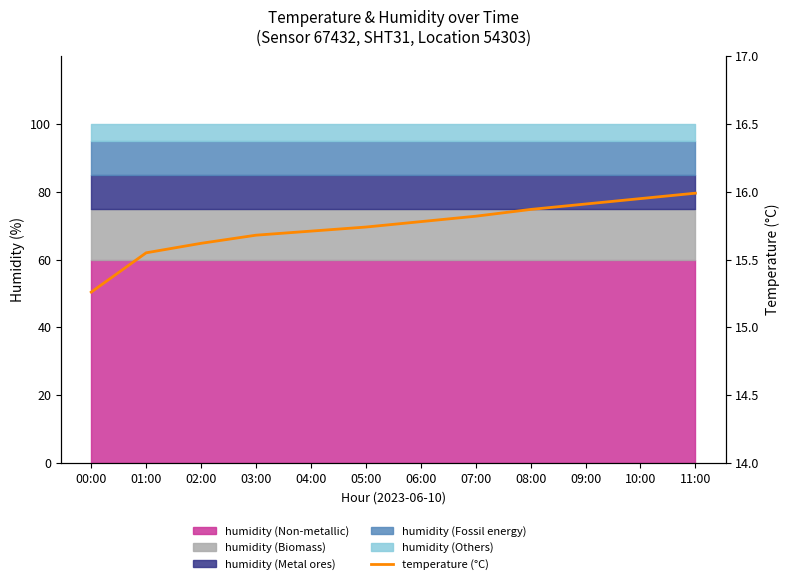

Reading left to right, transcribe all the data shown in this chart.

00:00=15.3	01:00=15.6	02:00=15.6	03:00=15.7	04:00=15.7	05:00=15.7	06:00=15.8	07:00=15.8	08:00=15.9	09:00=15.9	10:00=15.9	11:00=16.0